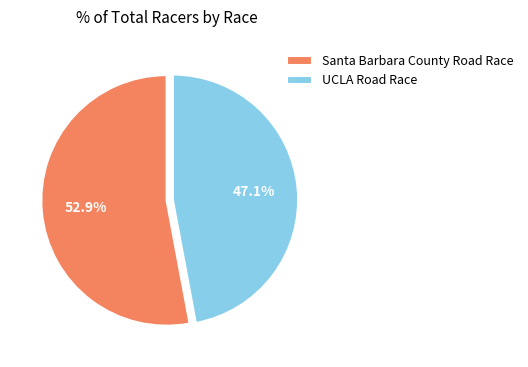

To the nearest percent, what is the difference between the largest and smallest slice percentages?

6%